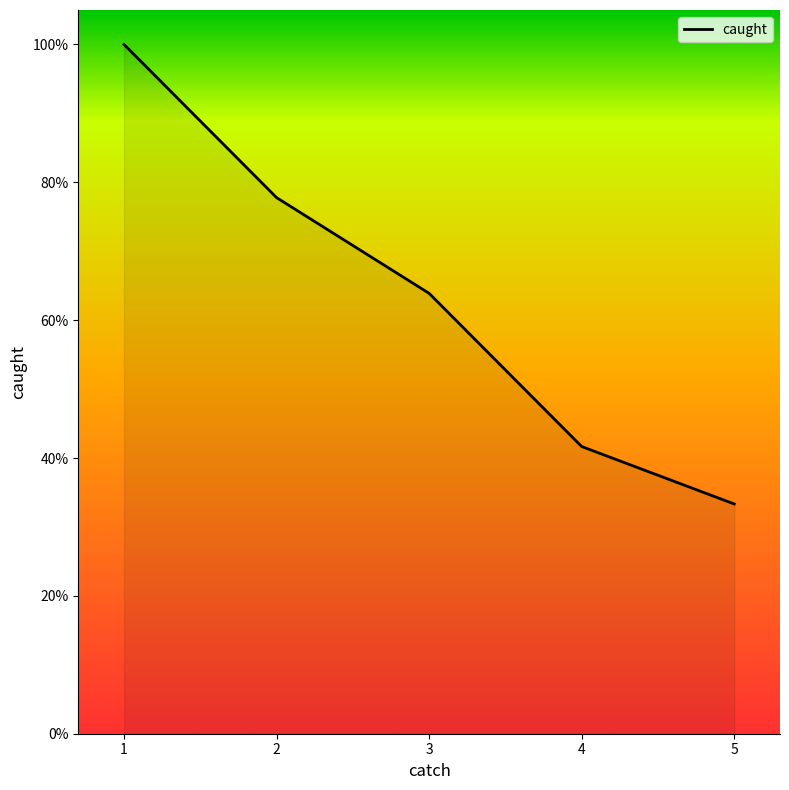

At which label does the data first exceed 63?

1